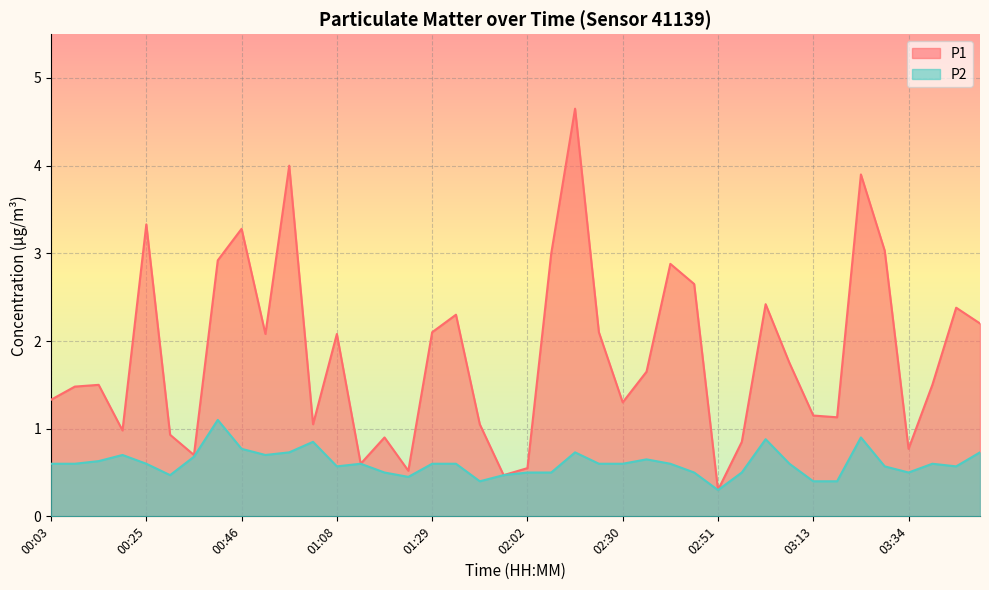

Reading right to left, list all the values displayed in this chart.

P1: 2.2	2.4	1.5	0.8	3.0	3.9	1.1	1.1	1.8	2.4	0.8	0.3	2.6	2.9	1.6	1.3	2.1	4.7	3.0	0.6	0.5	1.1	2.3	2.1	0.5	0.9	0.6	2.1	1.1	4.0	2.1	3.3	2.9	0.7	0.9	3.3	1.0	1.5	1.5	1.3
P2: 0.7	0.6	0.6	0.5	0.6	0.9	0.4	0.4	0.6	0.9	0.5	0.3	0.5	0.6	0.7	0.6	0.6	0.7	0.5	0.5	0.5	0.4	0.6	0.6	0.5	0.5	0.6	0.6	0.8	0.7	0.7	0.8	1.1	0.7	0.5	0.6	0.7	0.6	0.6	0.6